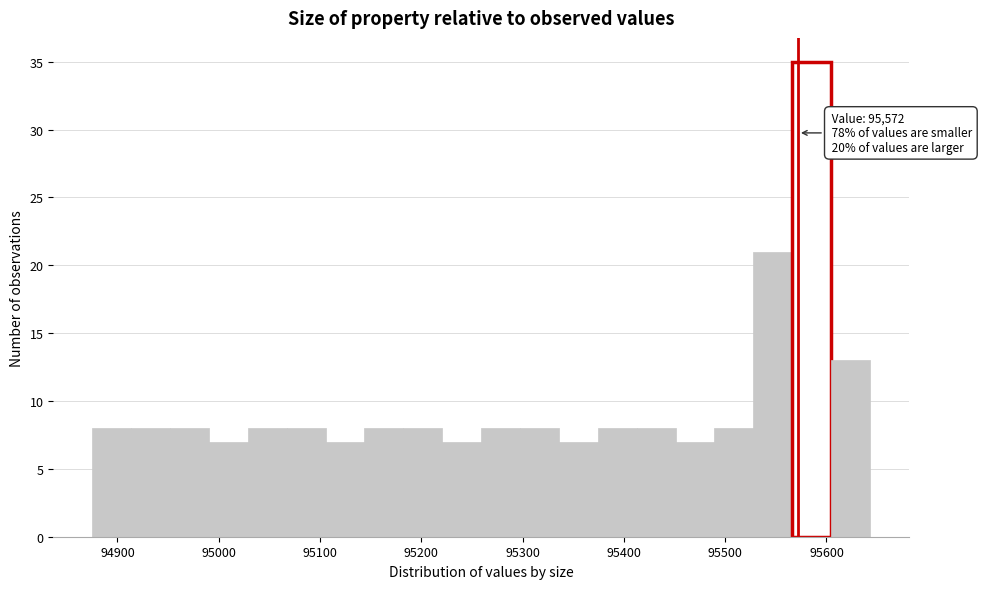

Around what value on the x-axis is the tallest bar? Give the approximate position of its centre, as read against the axis.

95590